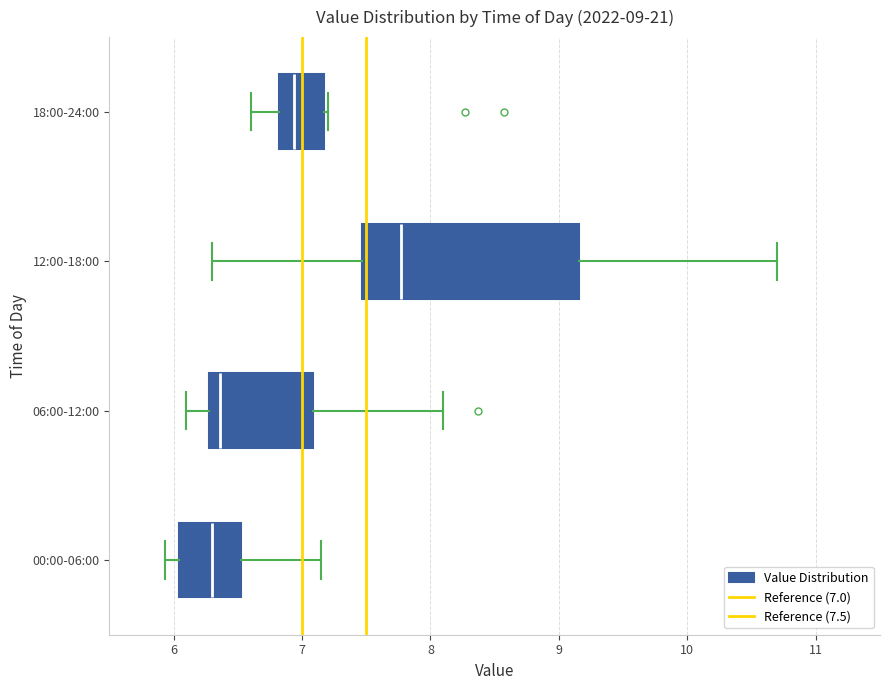

Which box is the widest, from its left edge to its right edge?

12:00-18:00